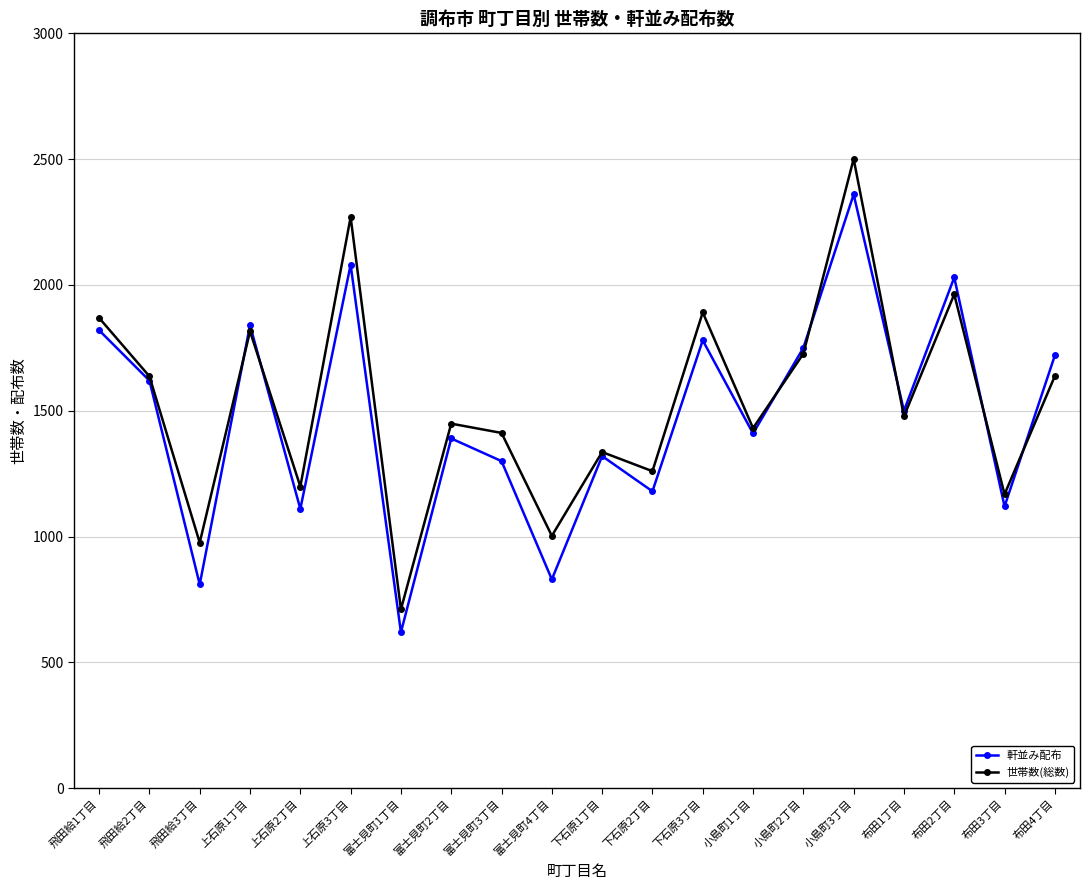

Which series has the widest spread of values?

世帯数(総数)